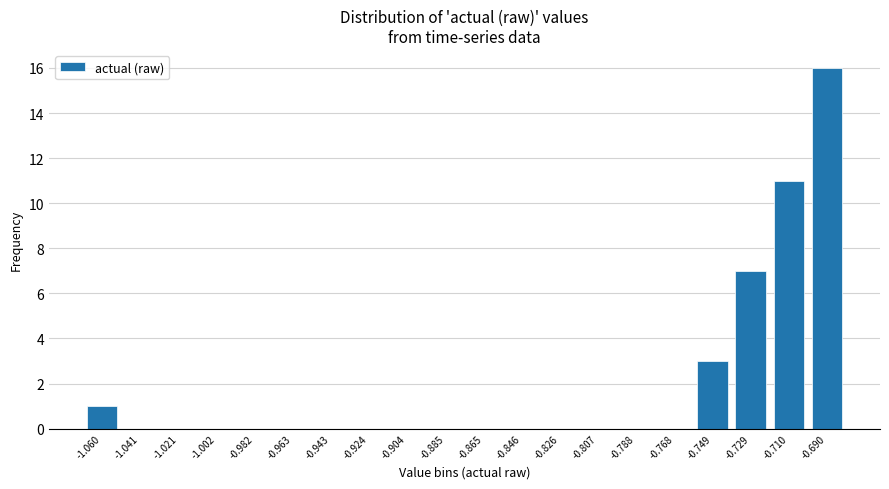

Reading left to right, transcribe all the data shown in this chart.

-1.060=1	-1.041=0	-1.021=0	-1.002=0	-0.982=0	-0.963=0	-0.943=0	-0.924=0	-0.904=0	-0.885=0	-0.865=0	-0.846=0	-0.826=0	-0.807=0	-0.788=0	-0.768=0	-0.749=3	-0.729=7	-0.710=11	-0.690=16